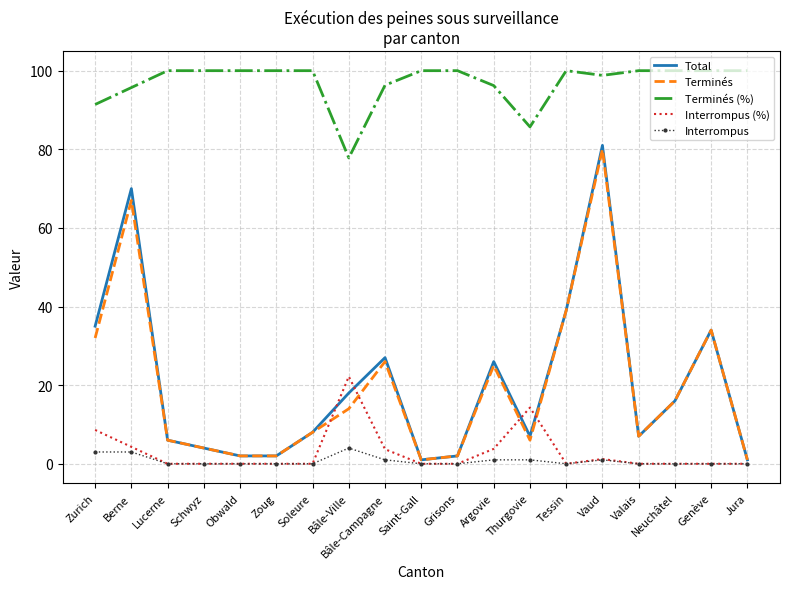

At how many categories does at least one series exceed 10?

19